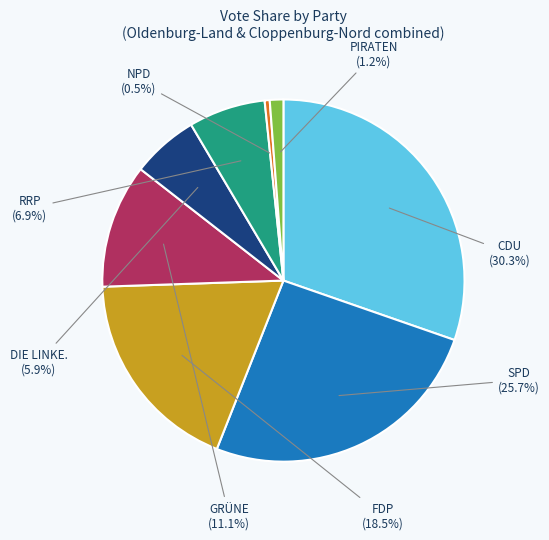

Is there a majority slice in this chart?

No